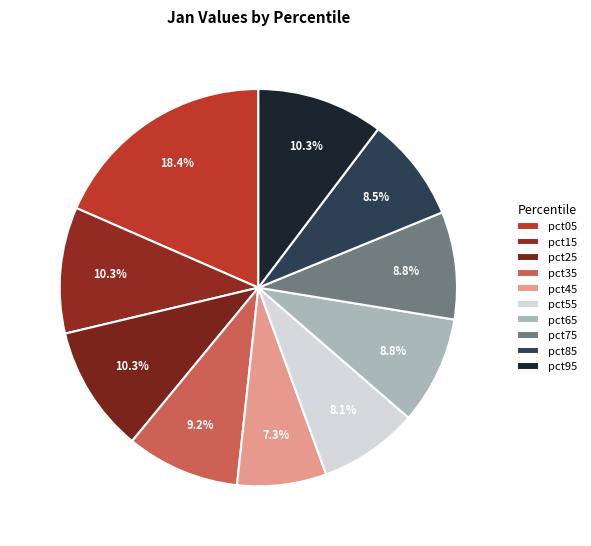

How many slices are in this pie chart?

10